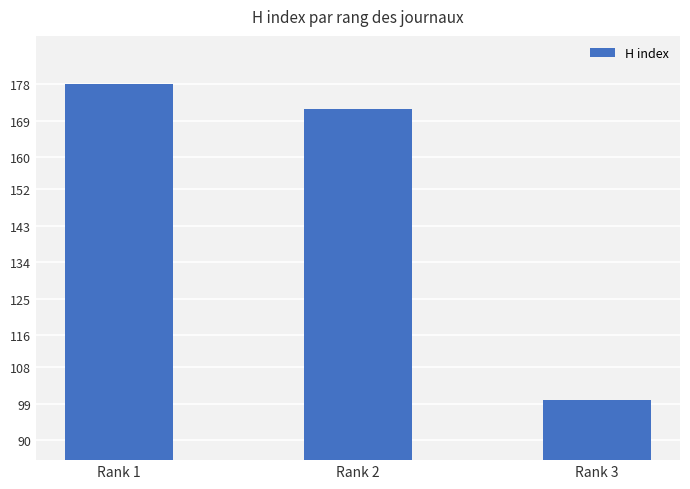

At which label does the data first exceed 172?

Rank 1